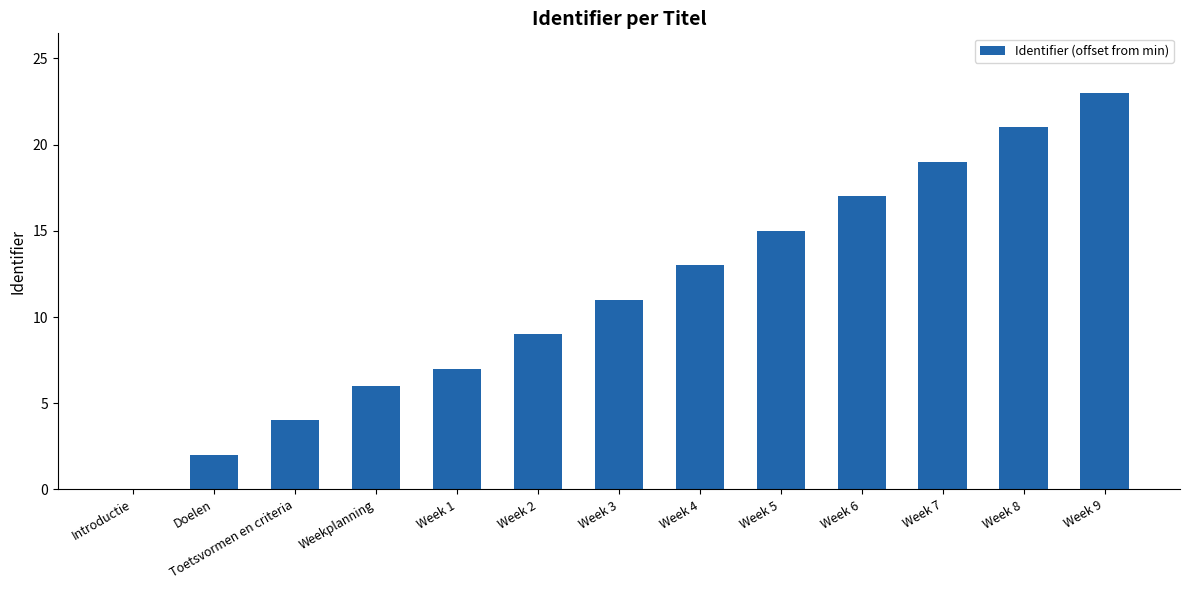

The chart shows a value of 3 at Doelen. True or false?

False